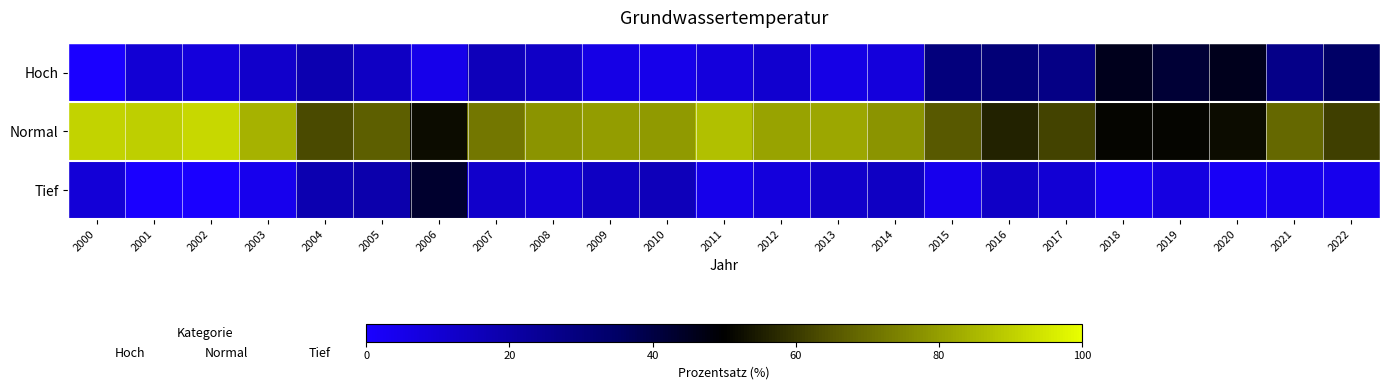

Rank the series by their maximum value, from lowest to highest.

Tief, Hoch, Normal